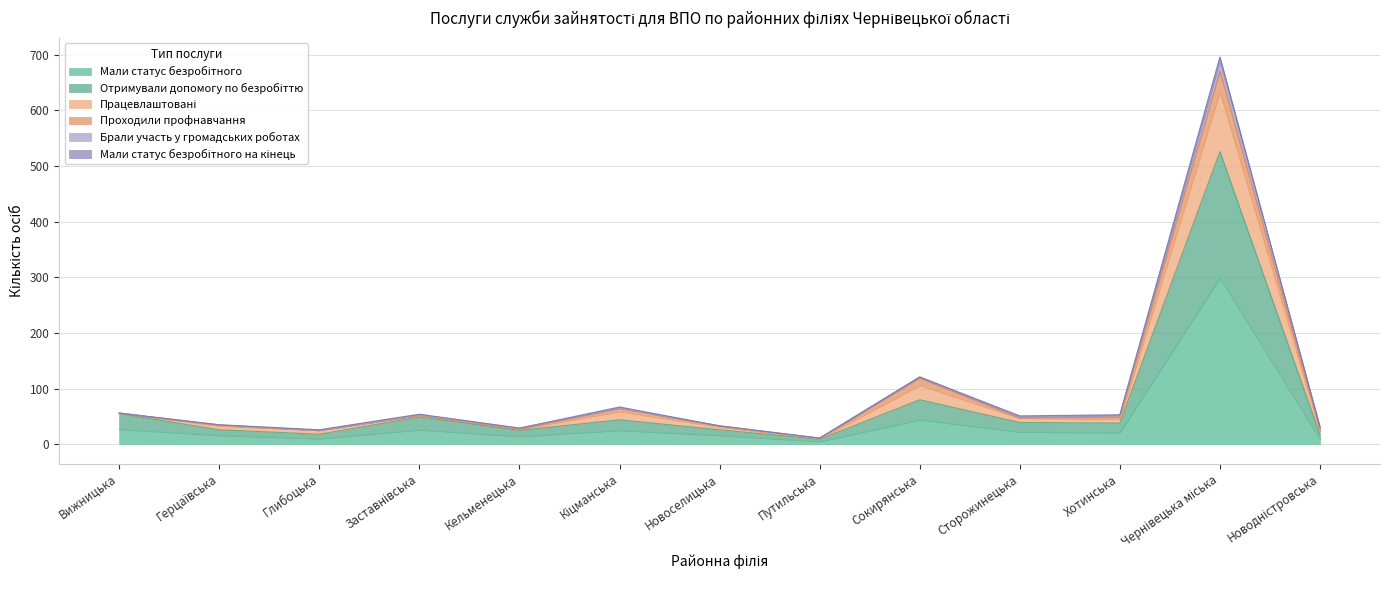

What is the label of the 8th point from the right?

Кіцманська